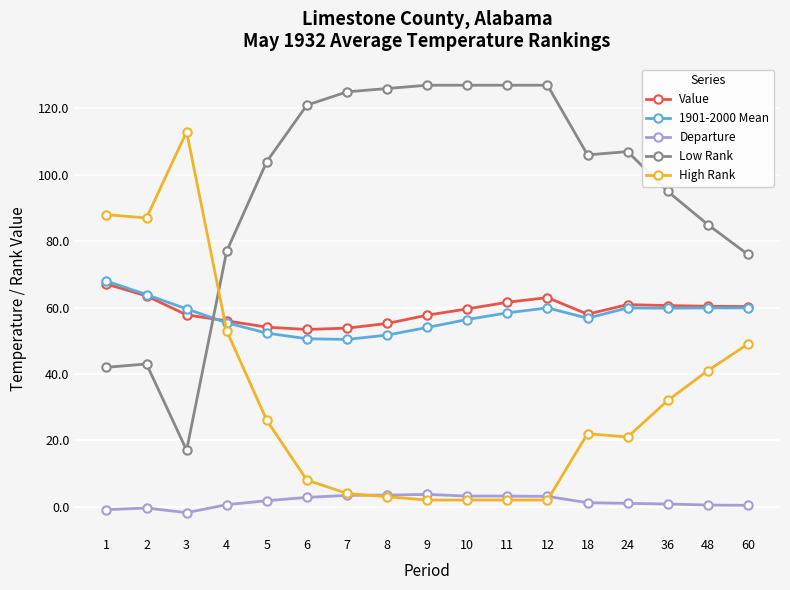

What is the minimum value for Low Rank?

17.0